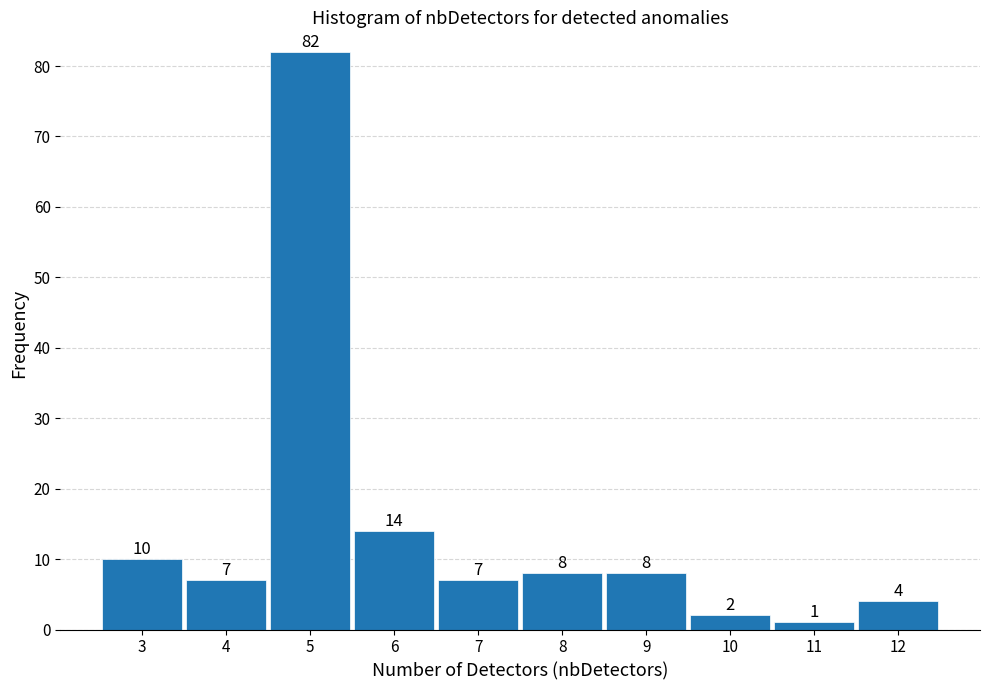

Reading right to left, list all the values displayed in this chart.

12=4	11=1	10=2	9=8	8=8	7=7	6=14	5=82	4=7	3=10